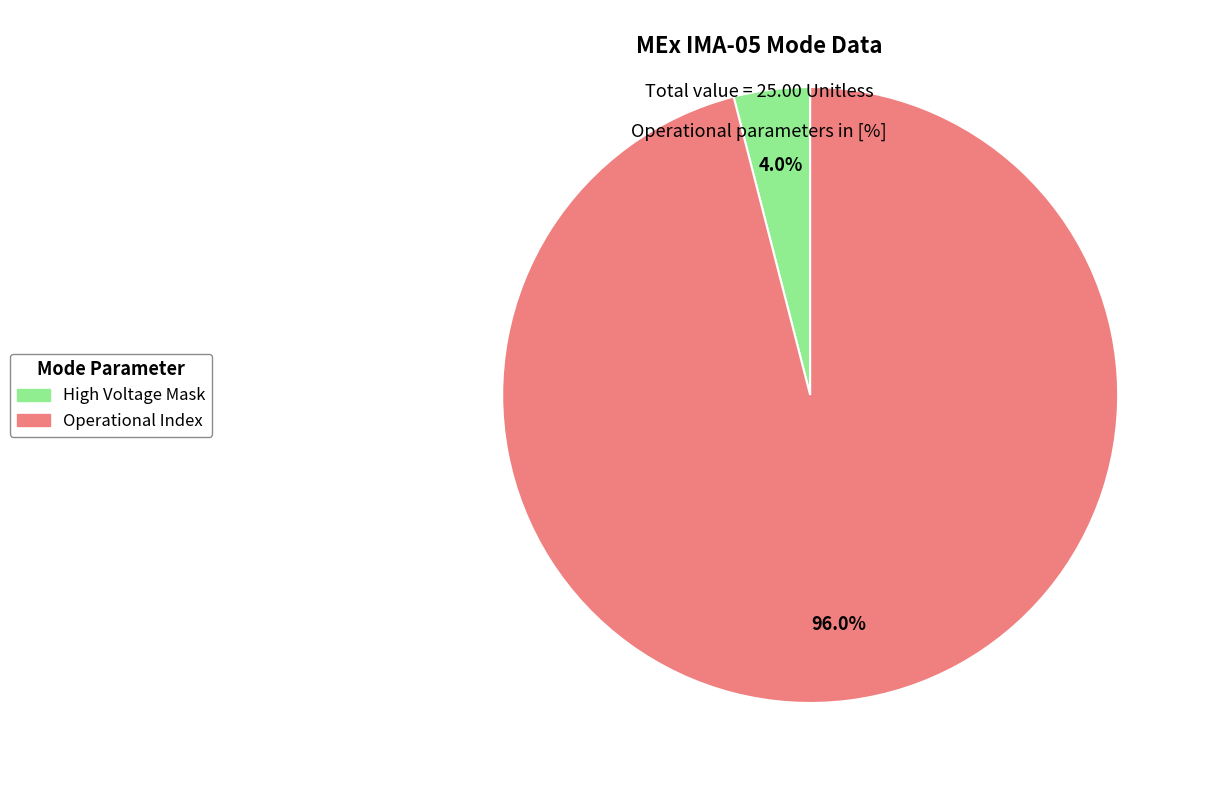

Does any single category account for the majority?

Yes